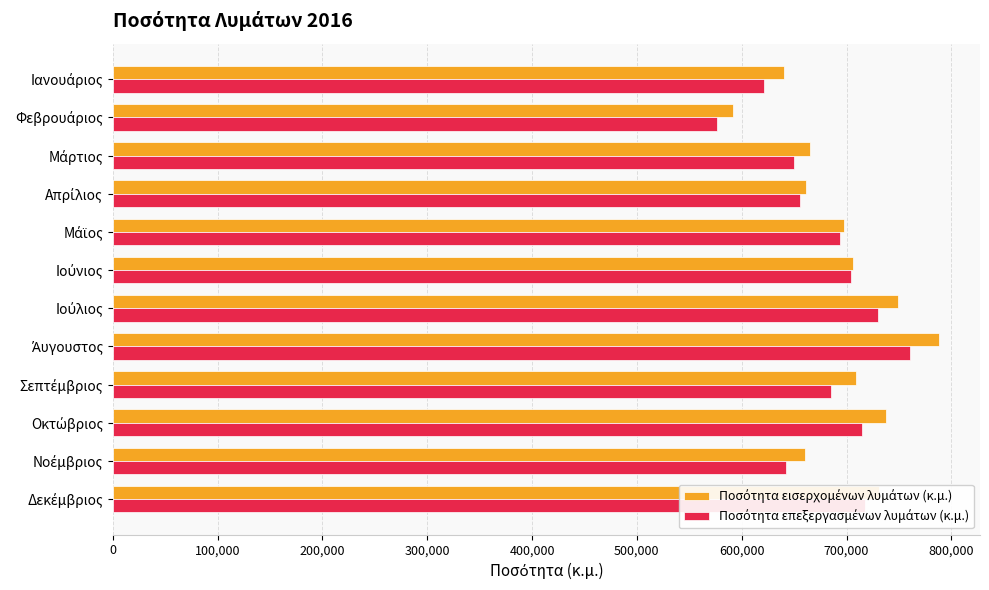

What is the smallest value displayed?

576780